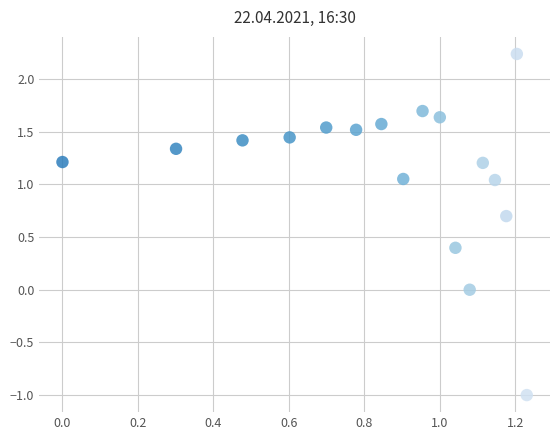

What is the range of X values (max minus min)?

1.2